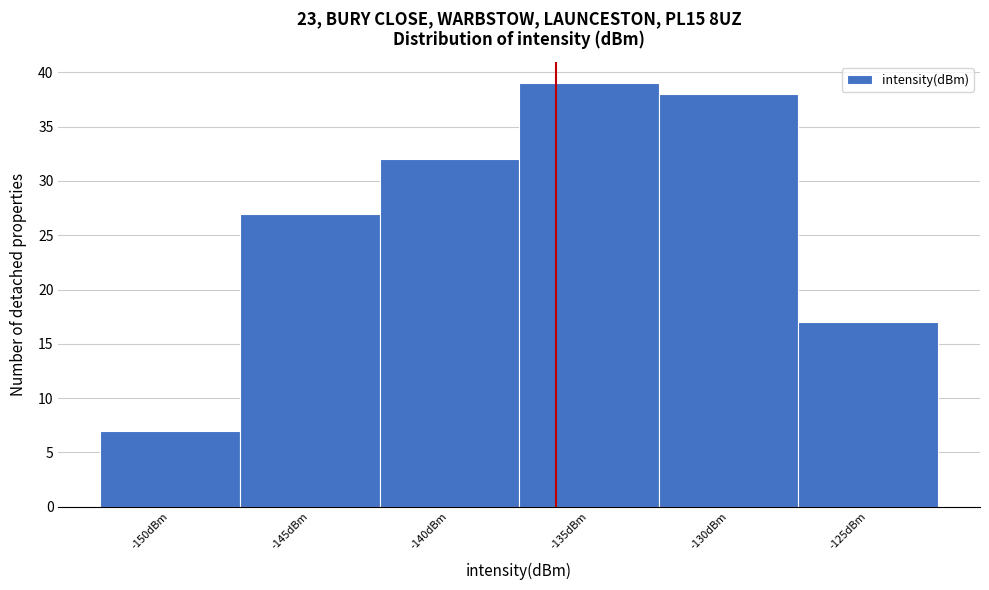

Reading left to right, transcribe all the data shown in this chart.

7	27	32	39	38	17